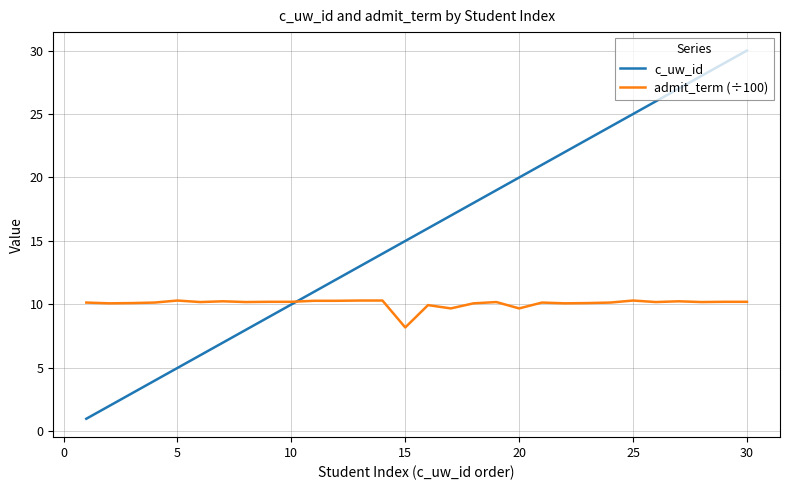

Rank the series by their average value, from highest to lowest.

c_uw_id, admit_term (÷100)